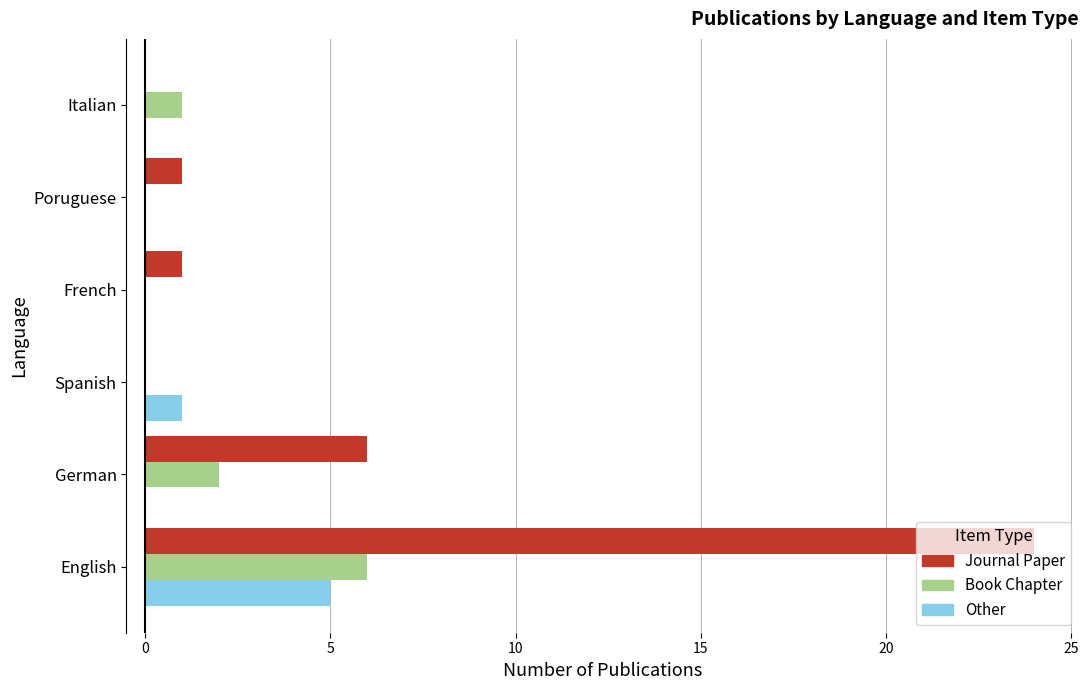

Which series has the largest total across all categories?

Journal Paper